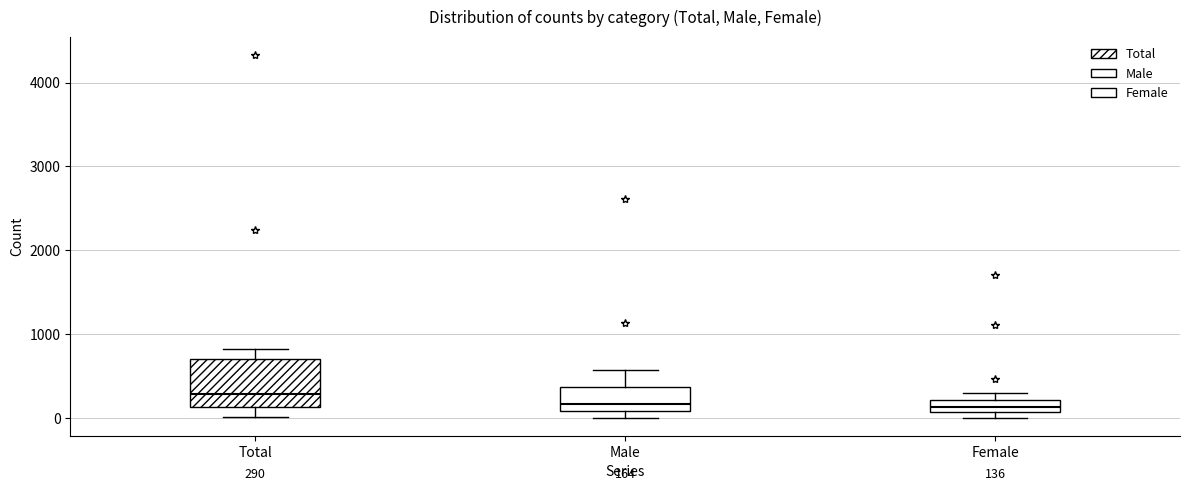

Comparing the boxes themselves (not the whiskers), which one is the tallest?

Total